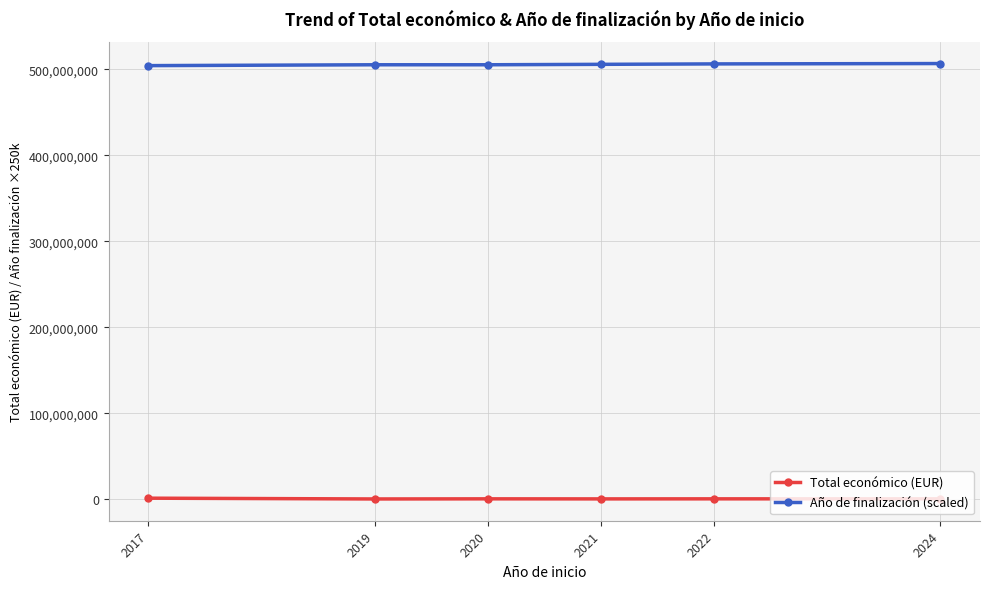

True or false: Año de finalización (scaled) has a value of 505250000.0 at 2020.

True